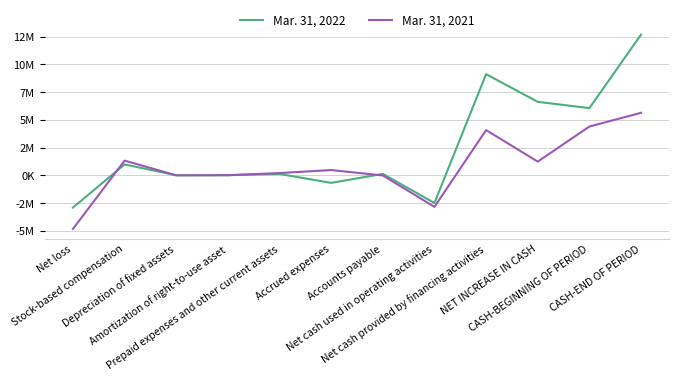

At which label does Mar. 31, 2022 first exceed 129070?

Stock-based compensation